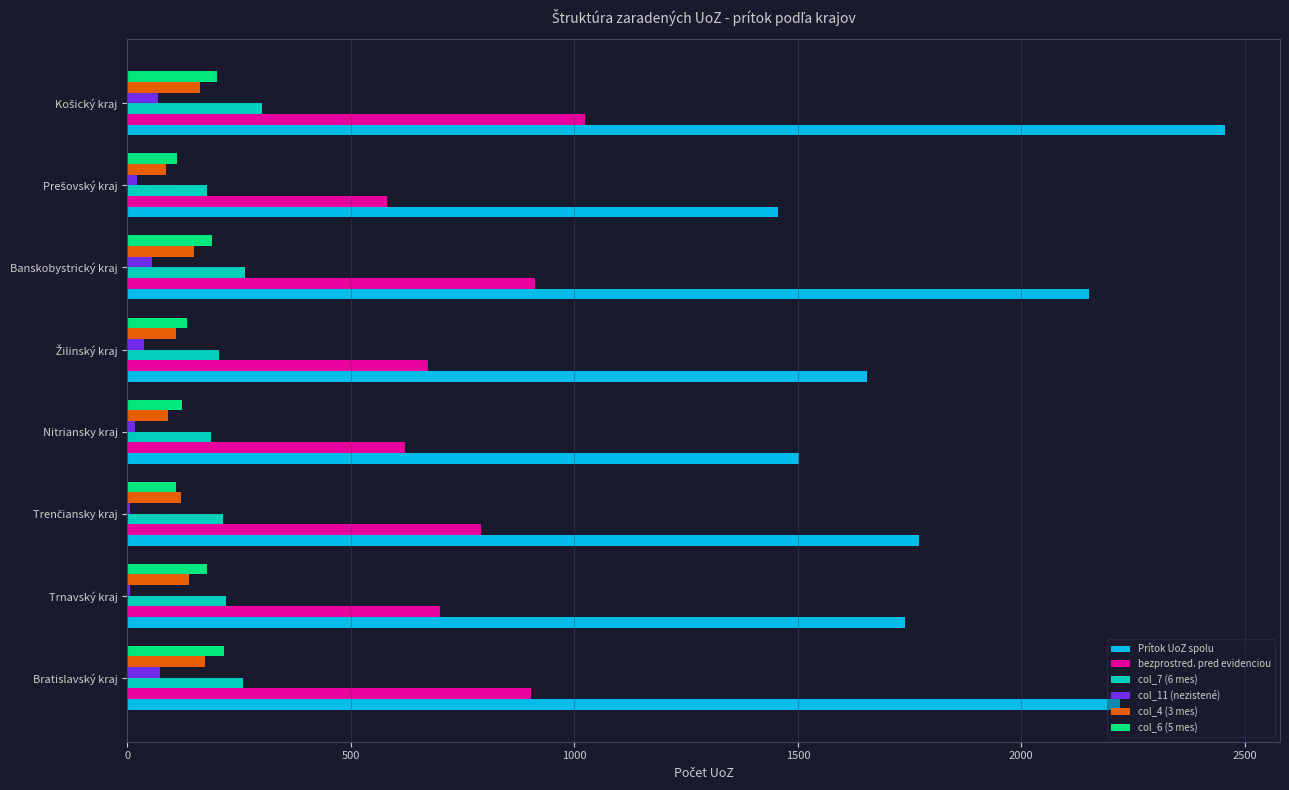

How many distinct data groups are displayed?

6